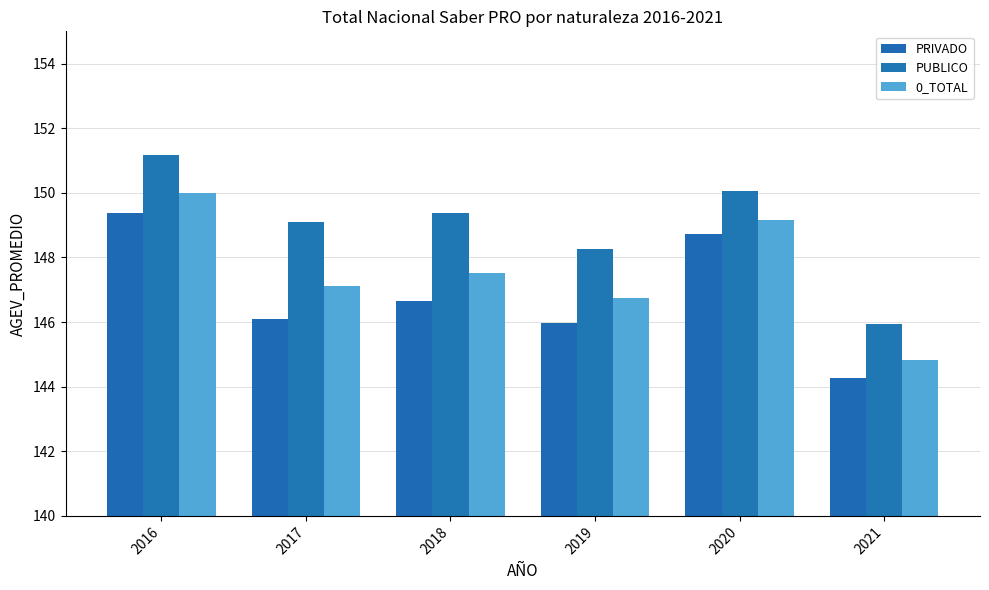

Which series has the largest total across all categories?

PUBLICO